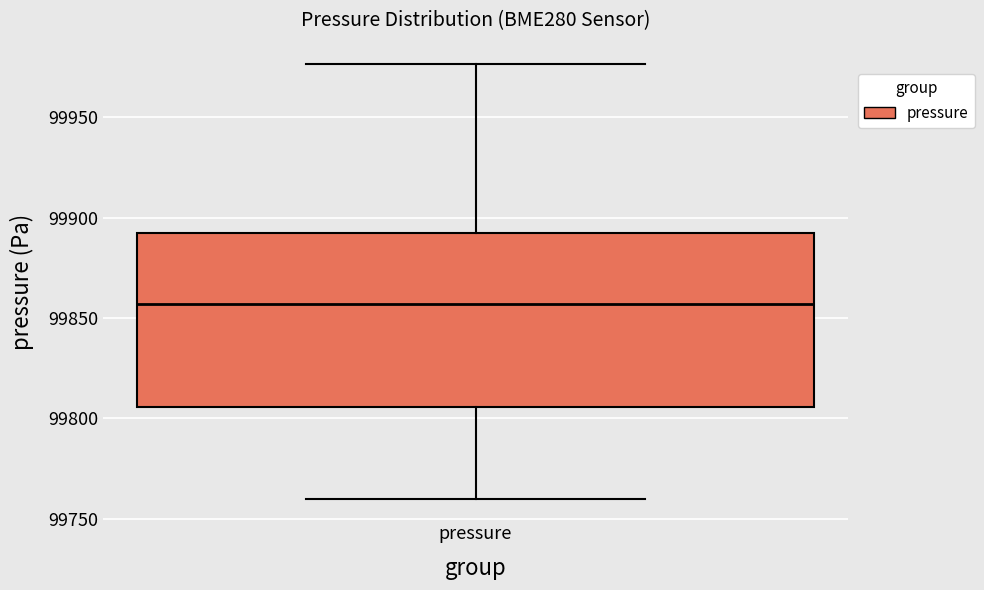

Read this box plot against the y-axis: the position of the median line, the range covered by the box, and the ends of both whiskers. The values are not printed on the chart, so give them approximately, as read against the axis.

median 99855, box 99805 to 99890, whiskers 99760 to 99975